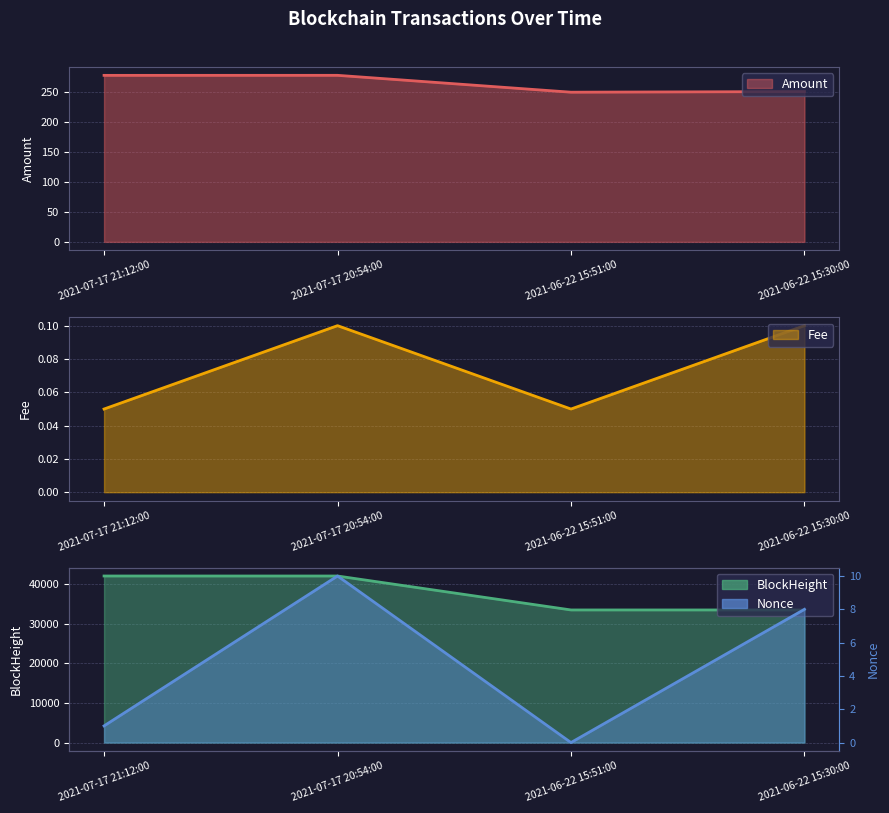

Rank the series at 2021-06-22 15:51:00 from highest to lowest value.

BlockHeight, Amount, Fee, Nonce